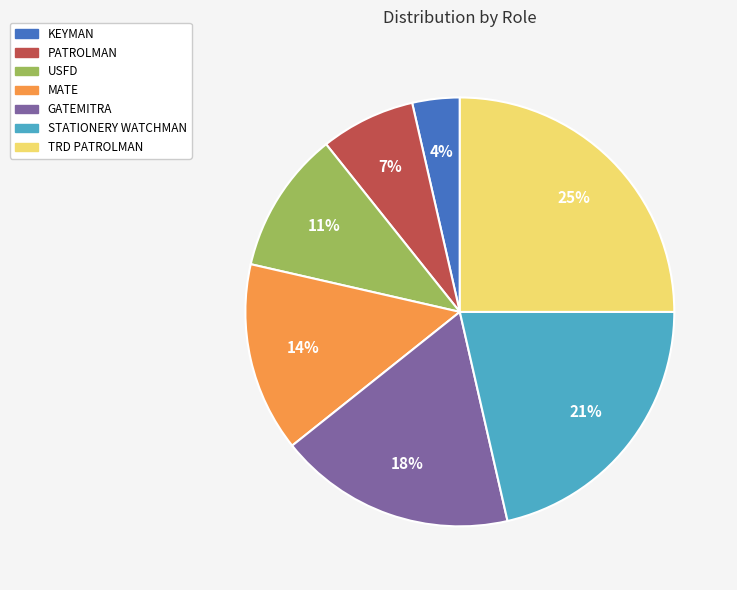

Do USFD and PATROLMAN together represent more than half of the pie?

No